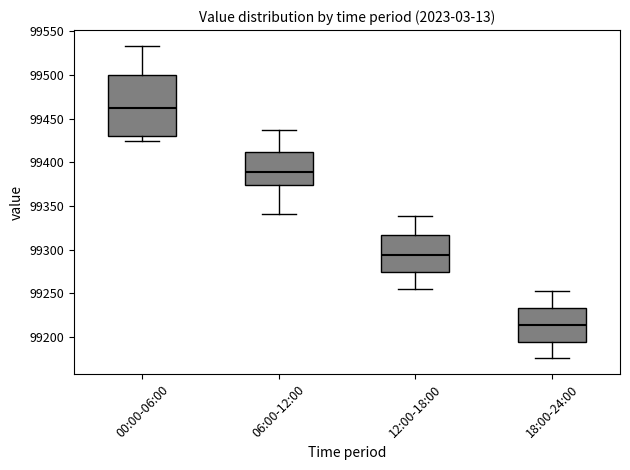

Comparing the boxes themselves (not the whiskers), which one is the tallest?

00:00-06:00